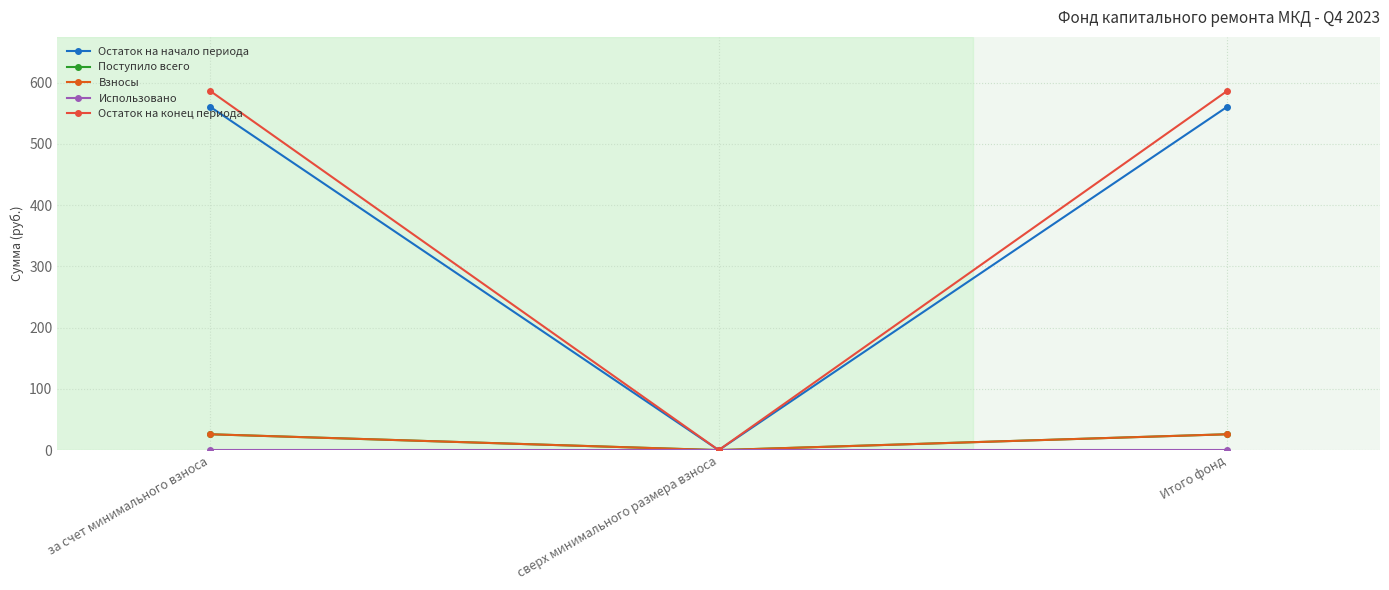

Where is Остаток на начало периода nearest to the value 280?

сверх минимального размера взноса